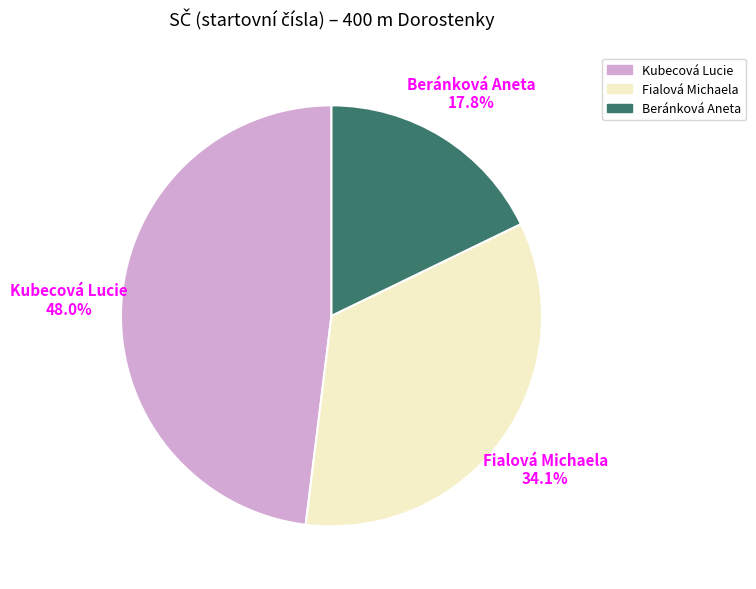

Which has a higher value, Beránková Aneta or Fialová Michaela?

Fialová Michaela